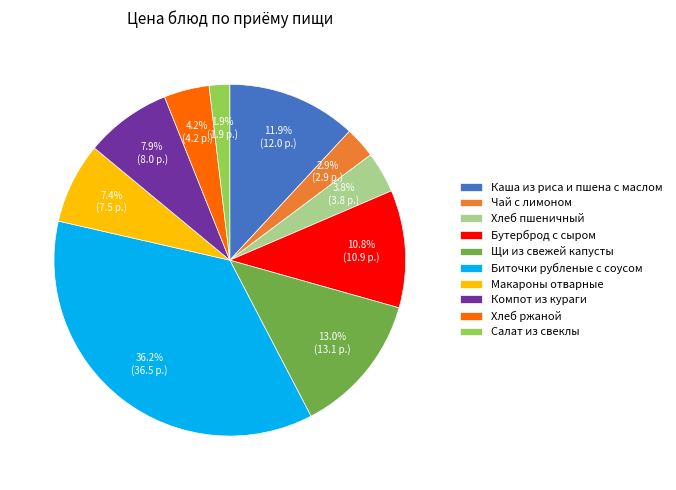

The Щи из свежей капусты slice represents 6% of the pie. True or false?

False